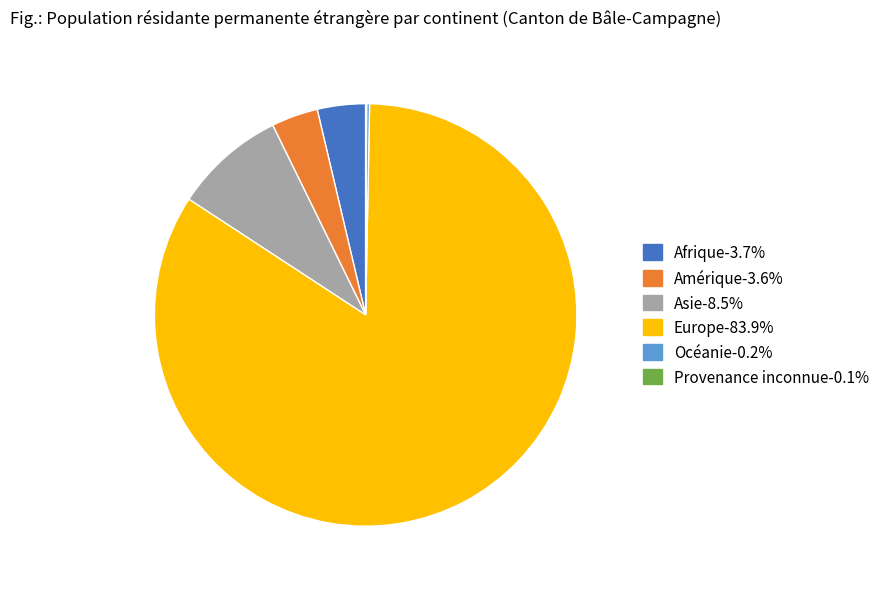

What is the ratio of the value at Amérique-3.6% to the value at Asie-8.5%?

0.4